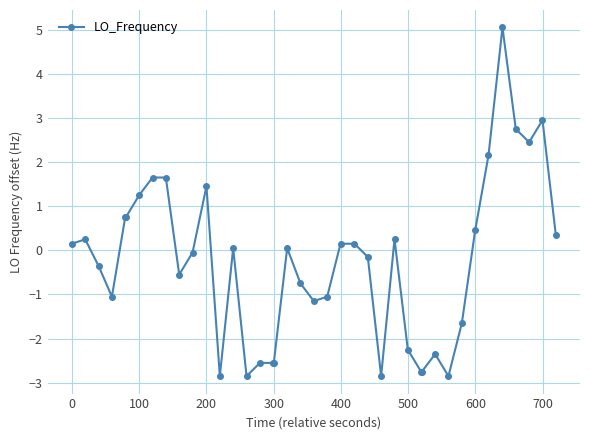

What is the smallest value displayed?

-2.9